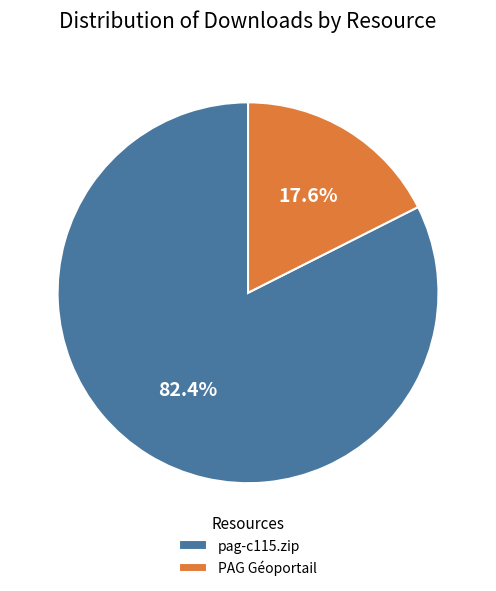

To the nearest percent, what is the difference between the largest and smallest slice percentages?

65%